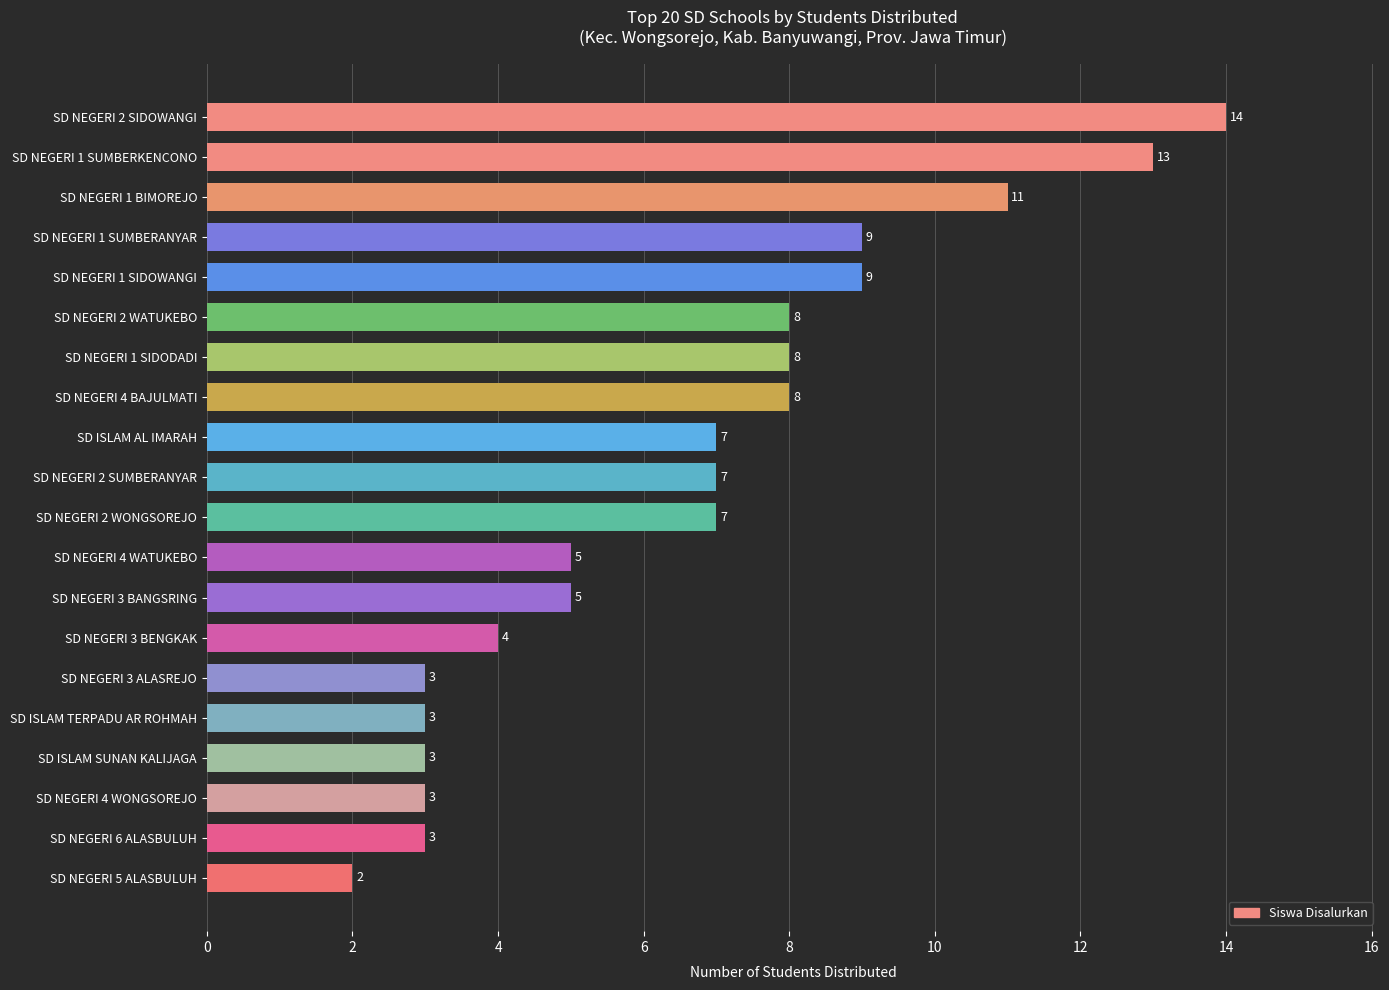

What is the change in value from SD NEGERI 3 BANGSRING to SD NEGERI 1 SUMBERANYAR?

+4